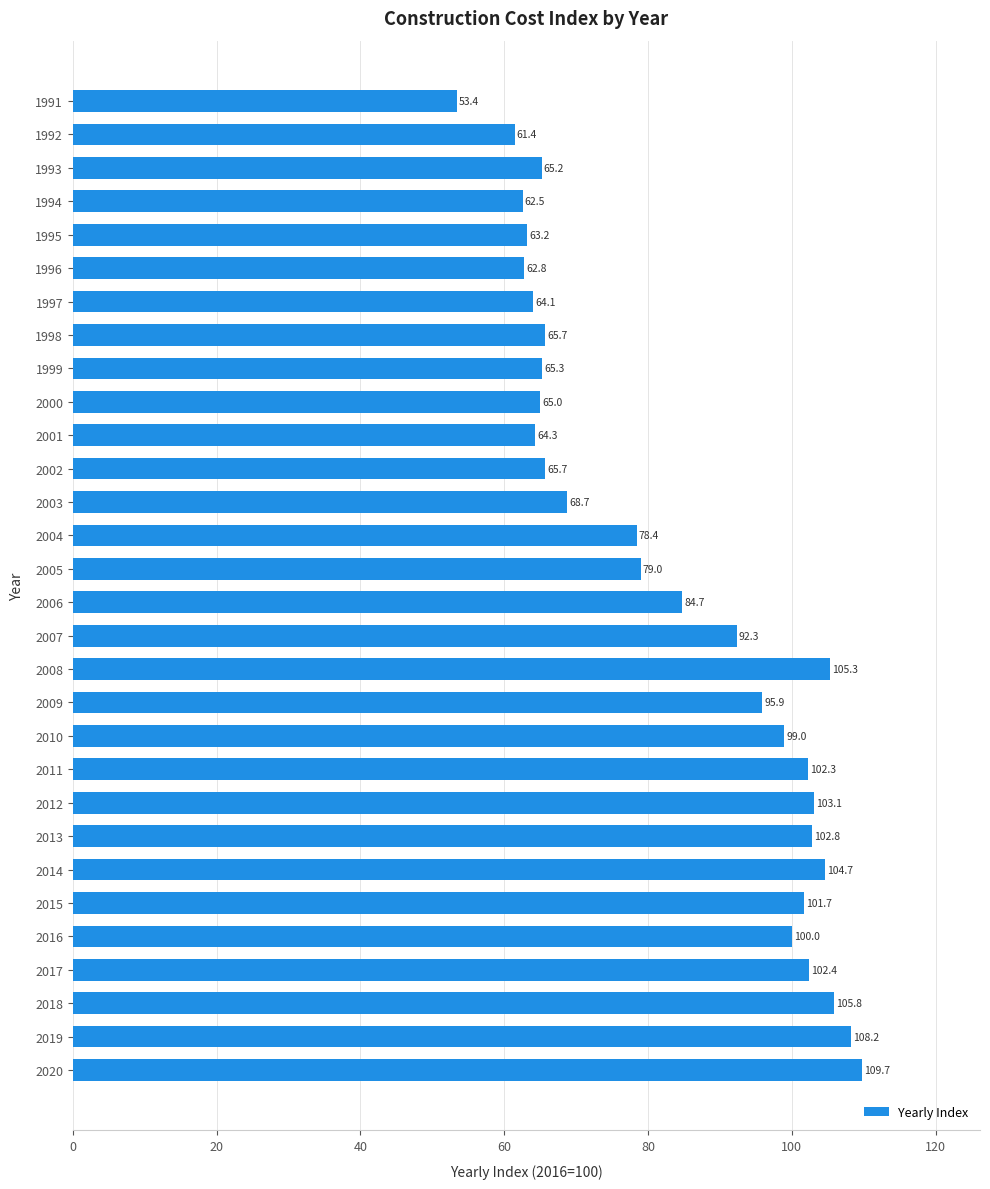

What is the average value?

83.4